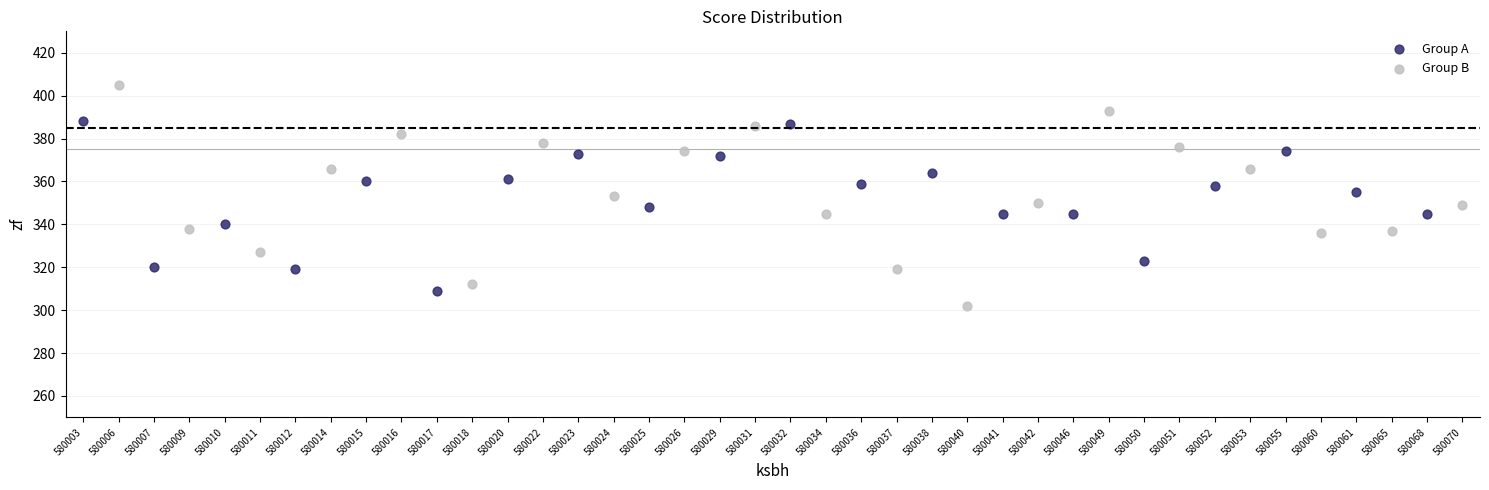

Which series has the largest Y range (max minus min)?

Group B